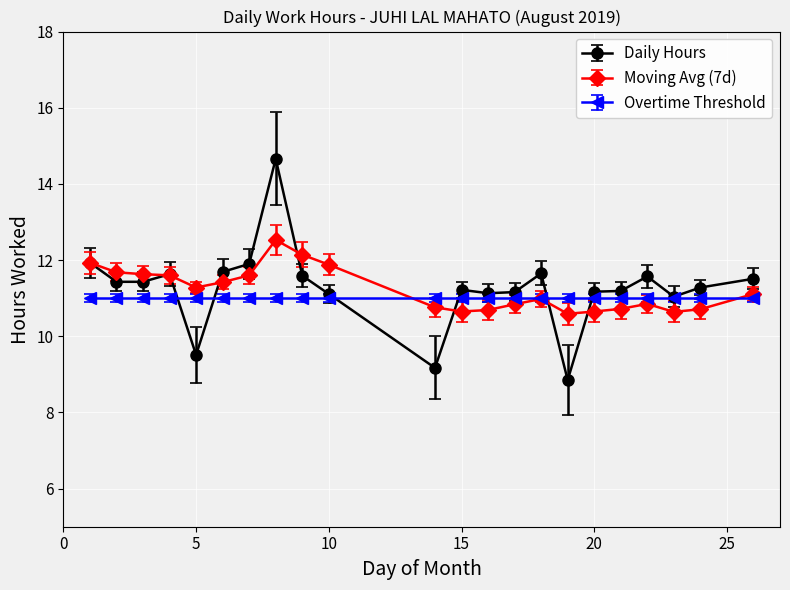

At how many categories does at least one series exceed 9?

22